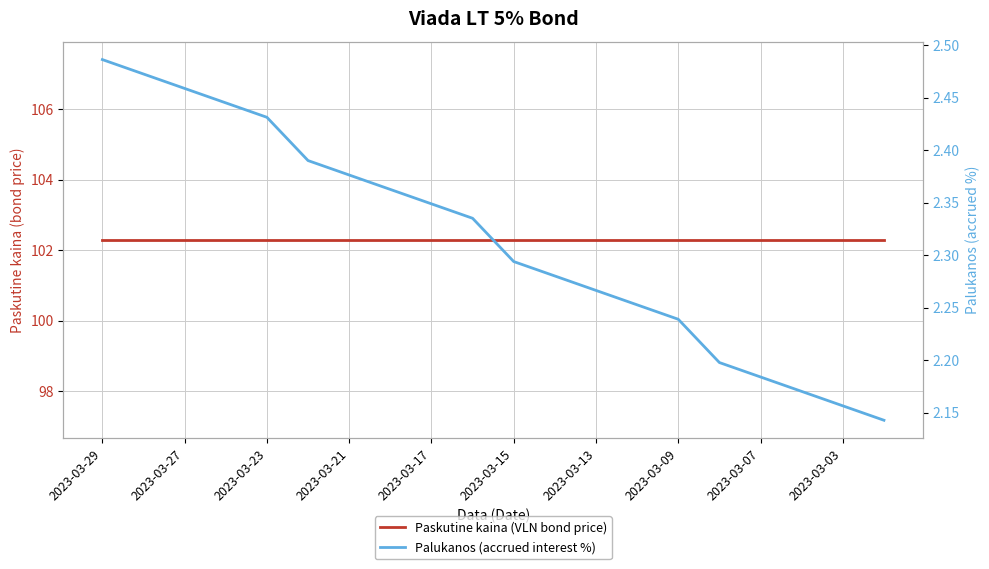

What is the sum of all Palukanos (accrued interest %) values?

46.3